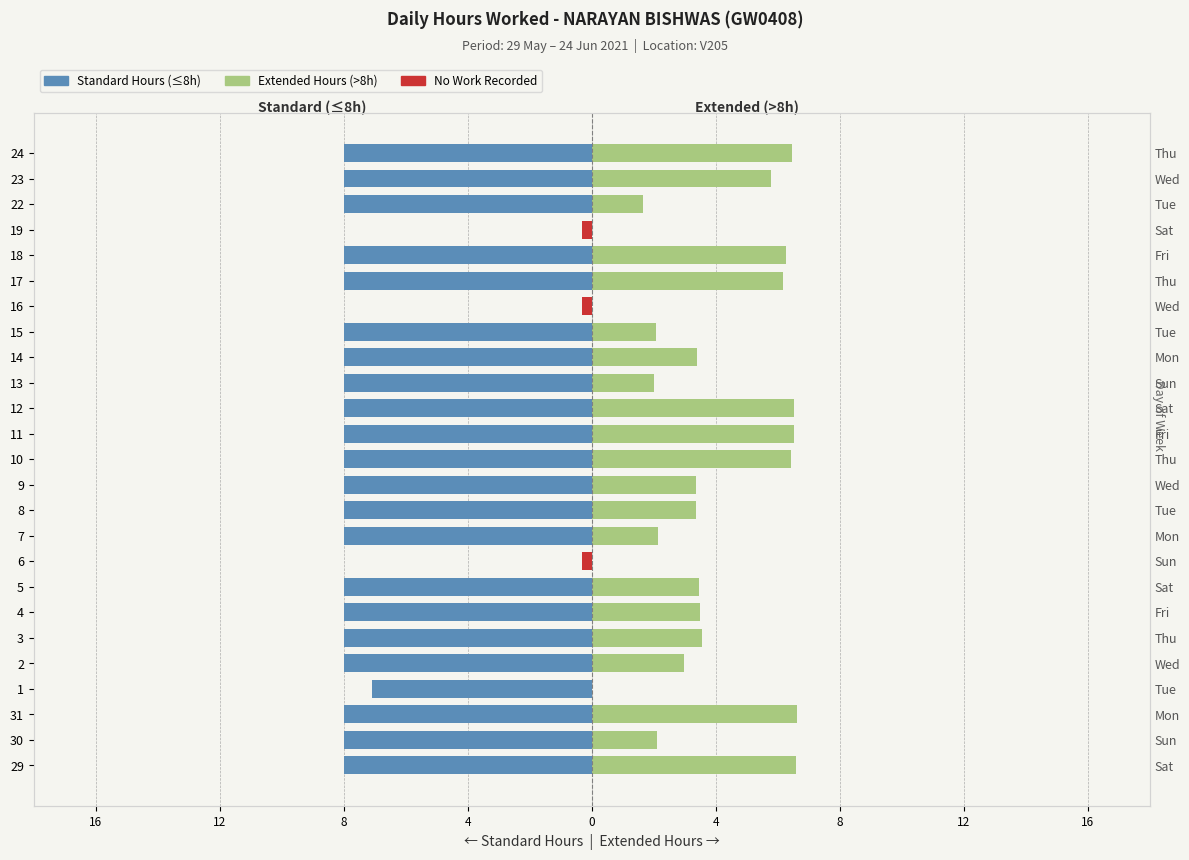

Which series has the widest spread of values?

Standard Hours (≤8h)